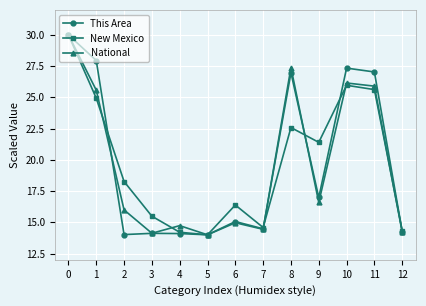

Is it true that New Mexico equals 16.4 at 6?

True